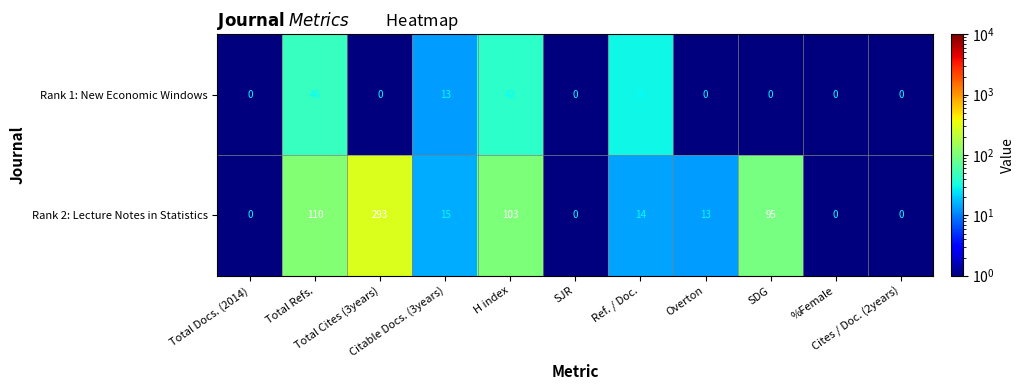

Rank the series by their average value, from lowest to highest.

Rank 1: New Economic Windows, Rank 2: Lecture Notes in Statistics